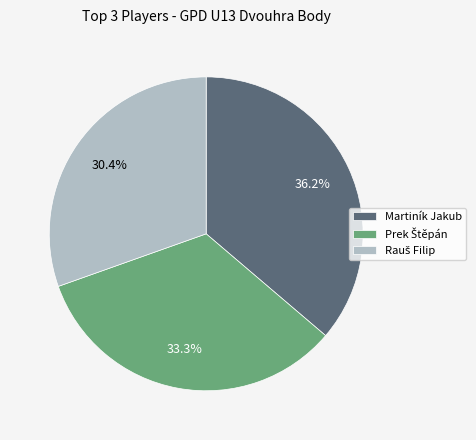

Does Martiník Jakub account for over 50% of the chart?

No